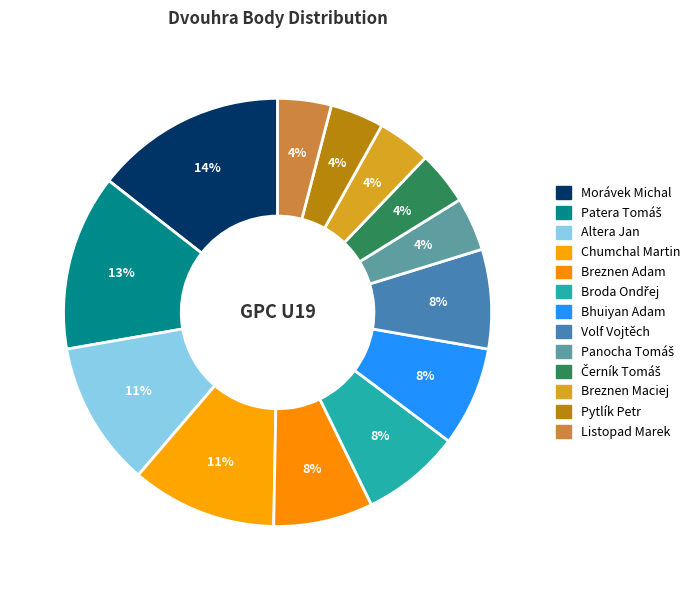

Which has a higher value, Broda Ondřej or Panocha Tomáš?

Broda Ondřej